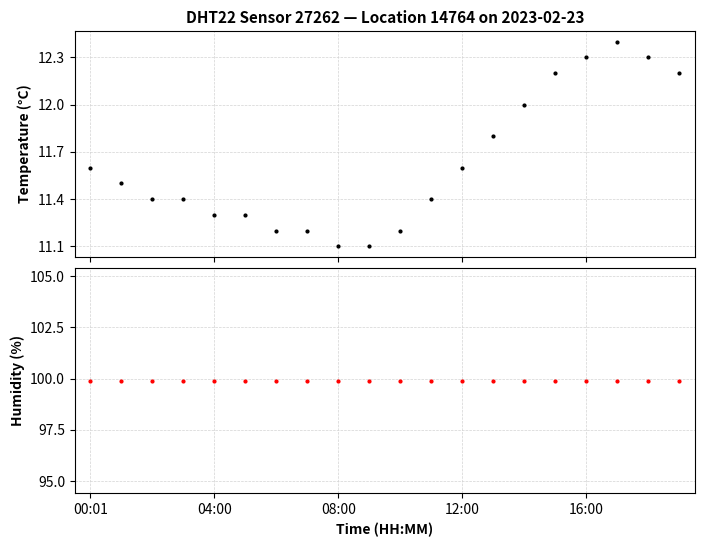

What is the lowest value of the humidity series?

99.9